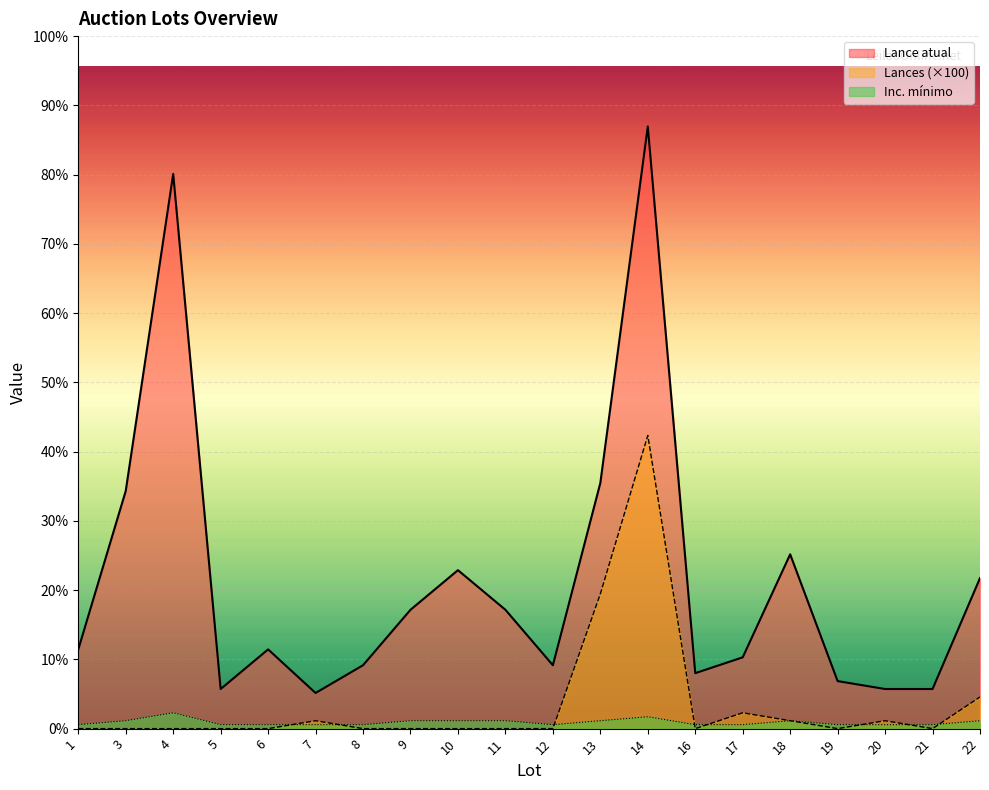

What is the value of the Lances point at the 13th from the left?

3700